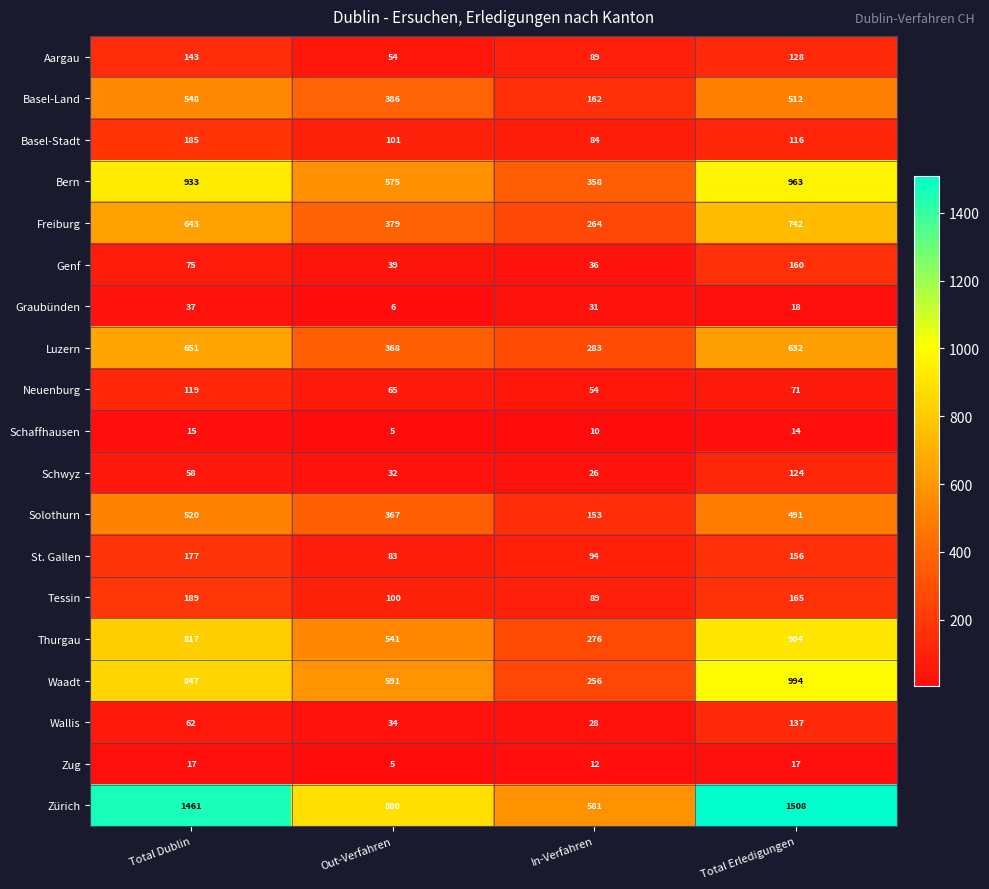

List the labels in order of Genf value, largest first.

Total Erledigungen, Total Dublin, Out-Verfahren, In-Verfahren